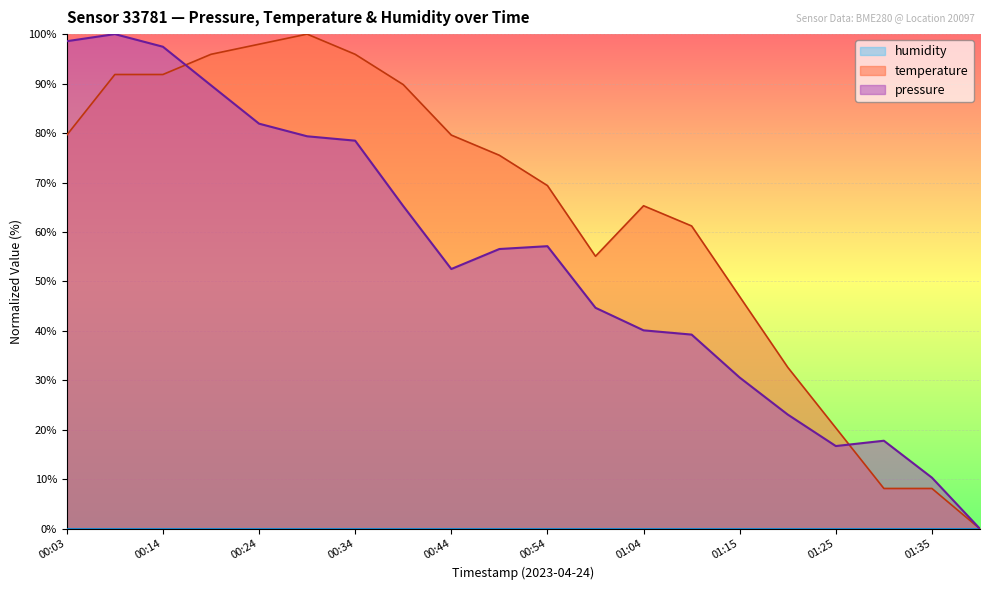

Reading left to right, what are all the values shown in this chart?

pressure: 98.6	100.0	97.4	89.7	81.9	79.3	78.5	65.2	52.5	56.6	57.1	44.7	40.1	39.3	30.6	23.1	16.7	17.8	10.3	0.0
temperature: 79.6	91.8	91.8	95.9	98.0	100.0	95.9	89.8	79.6	75.5	69.4	55.1	65.3	61.2	46.9	32.7	20.4	8.2	8.2	0.0